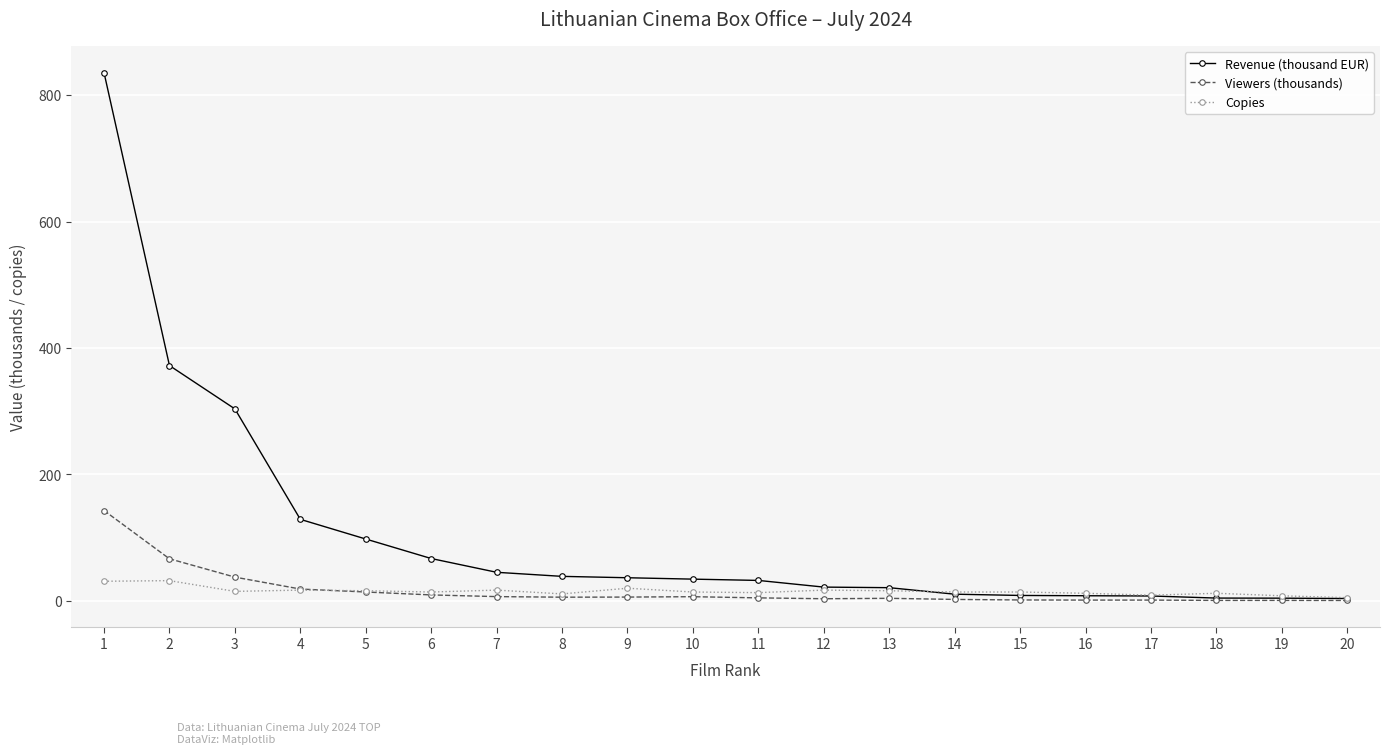

List the series in order of their peak value, lowest first.

Copies, Viewers (thousands), Revenue (thousand EUR)